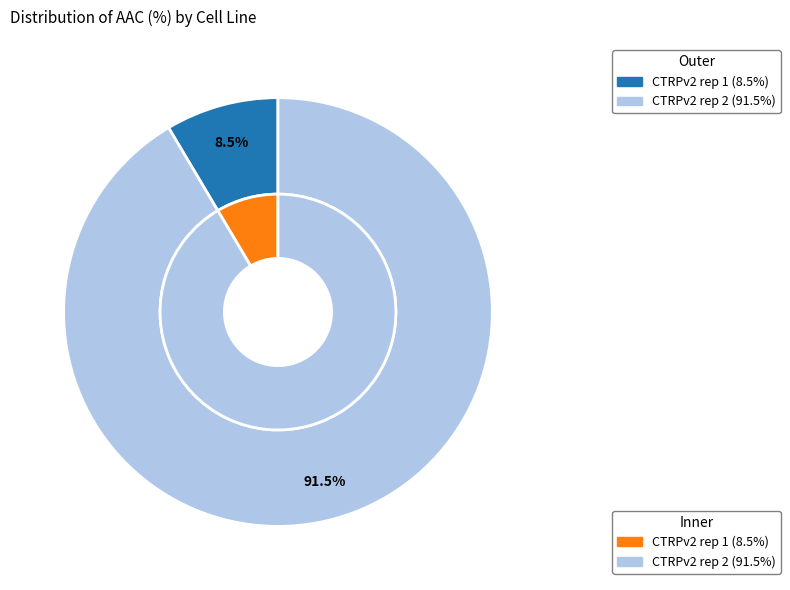

How many slices are in this pie chart?

2